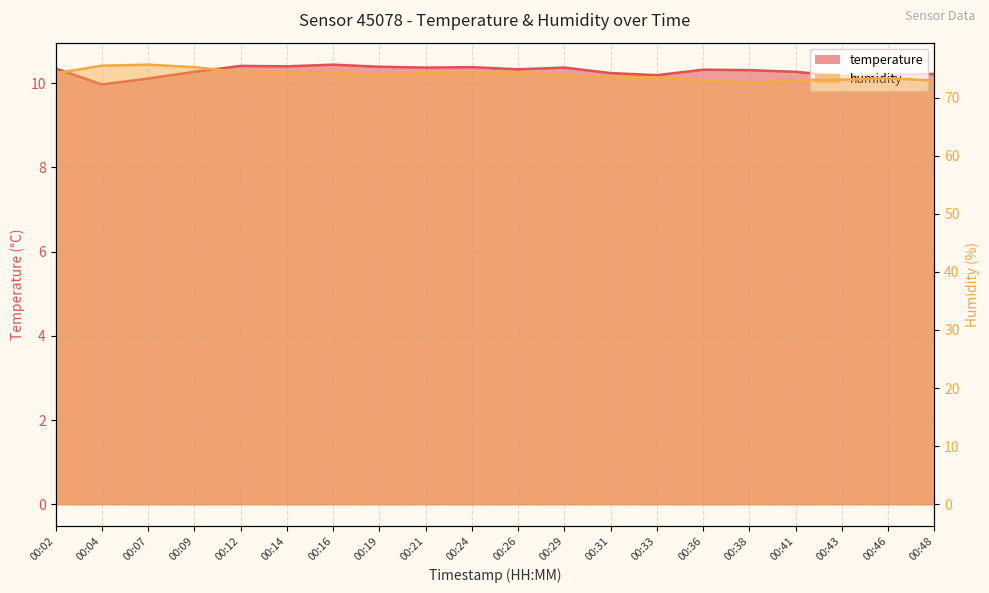

The value of humidity at 00:04 is 21.6. True or false?

False